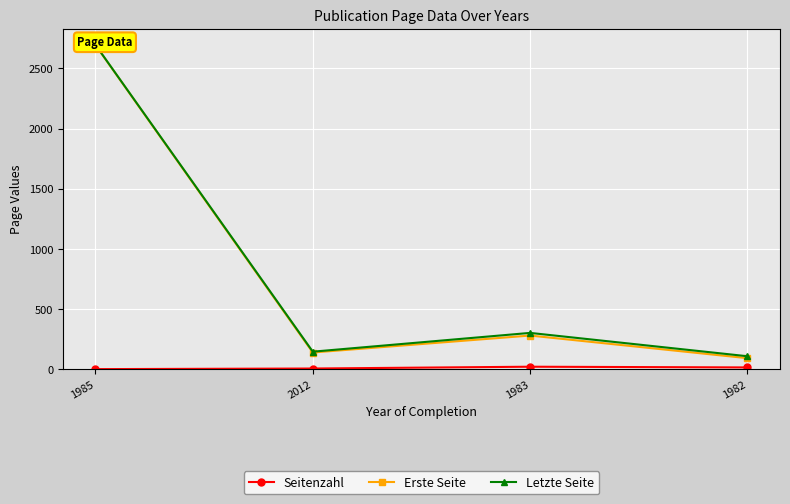

What are all the series names shown in the legend?

Seitenzahl, Erste Seite, Letzte Seite